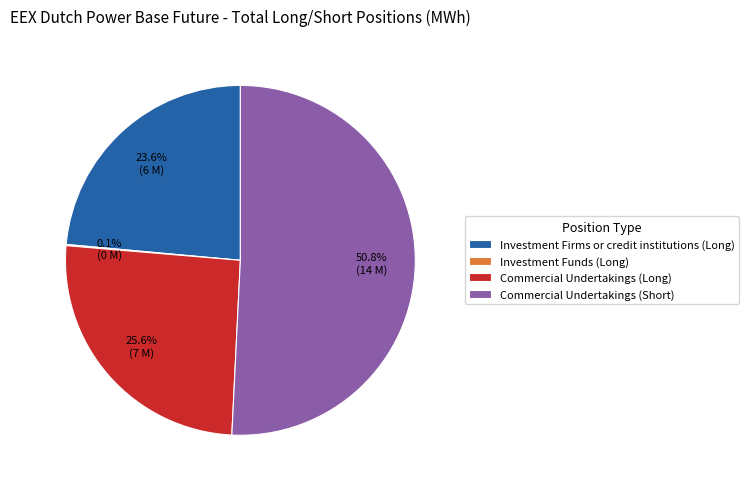

Which slice is the largest?

Commercial Undertakings (Short)